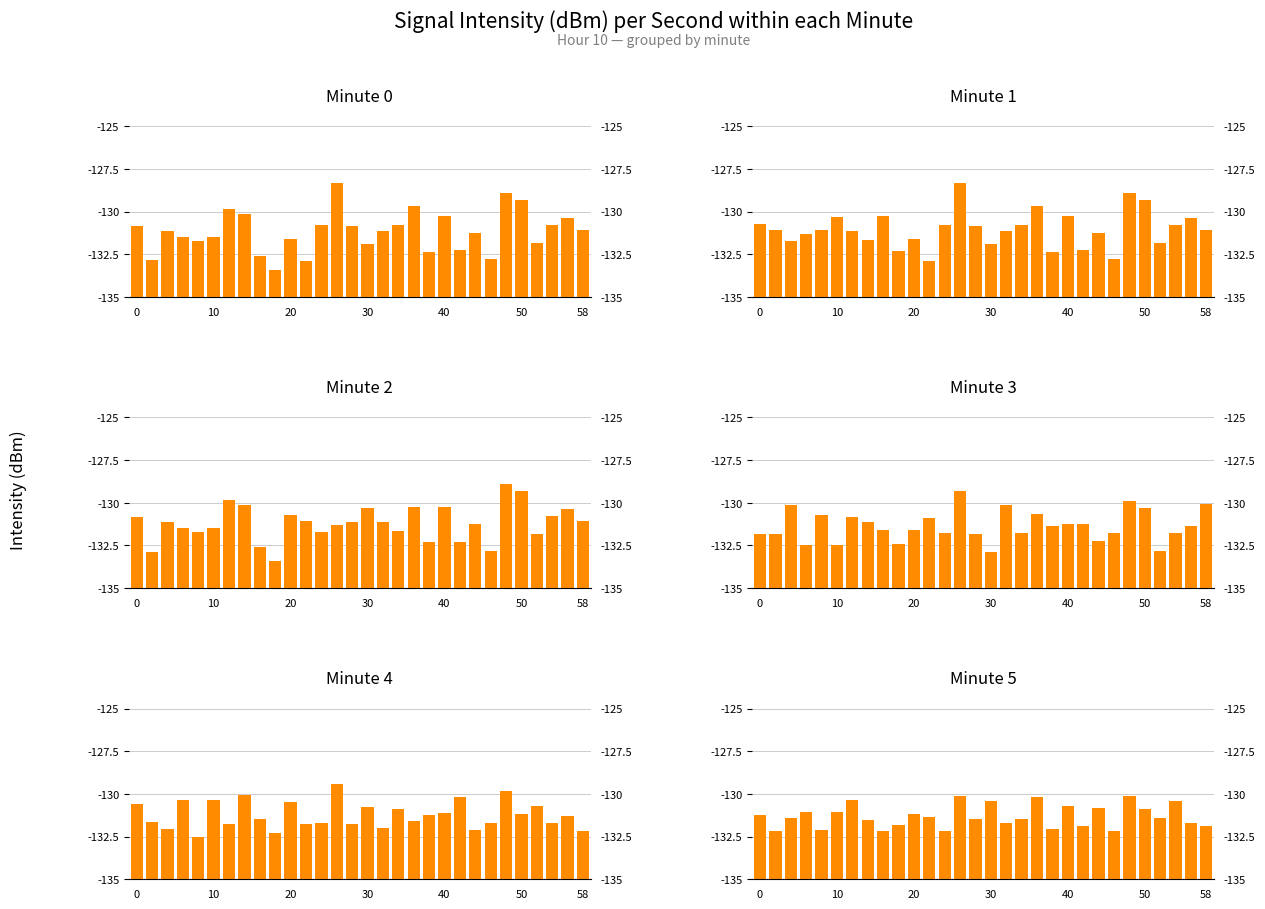

Does the chart contain stacked bars?

No